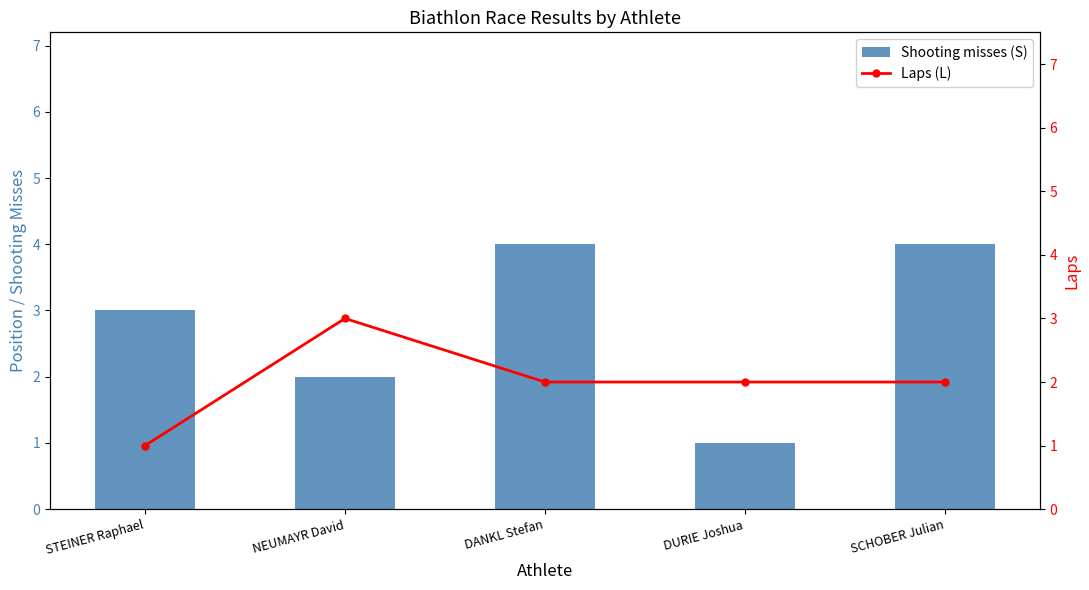

List the series in order of their peak value, lowest first.

Laps (L), Shooting misses (S)